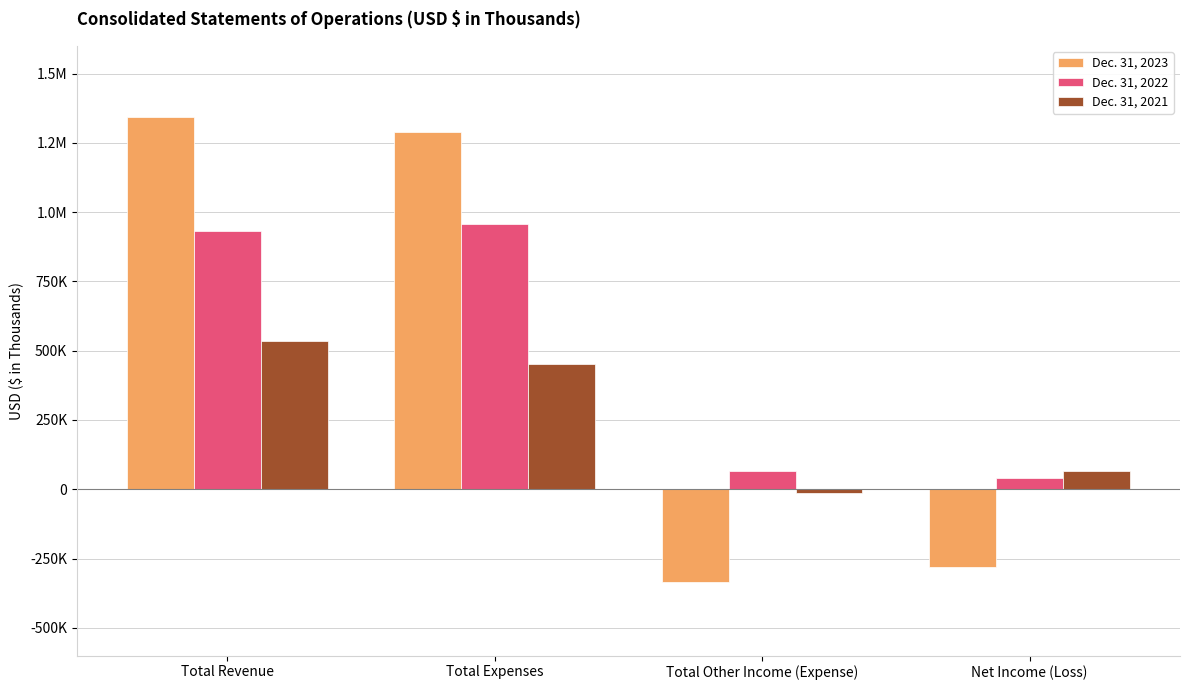

What are all the series names shown in the legend?

Dec. 31, 2023, Dec. 31, 2022, Dec. 31, 2021